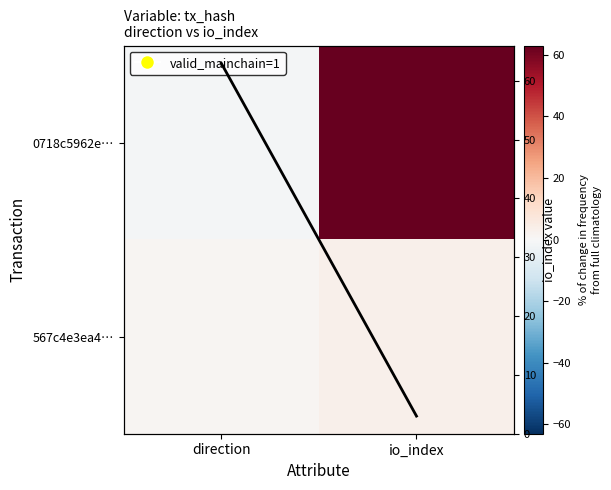

List the series in order of their peak value, lowest first.

567c4e3ea4…, 0718c5962e…, io_index overlay